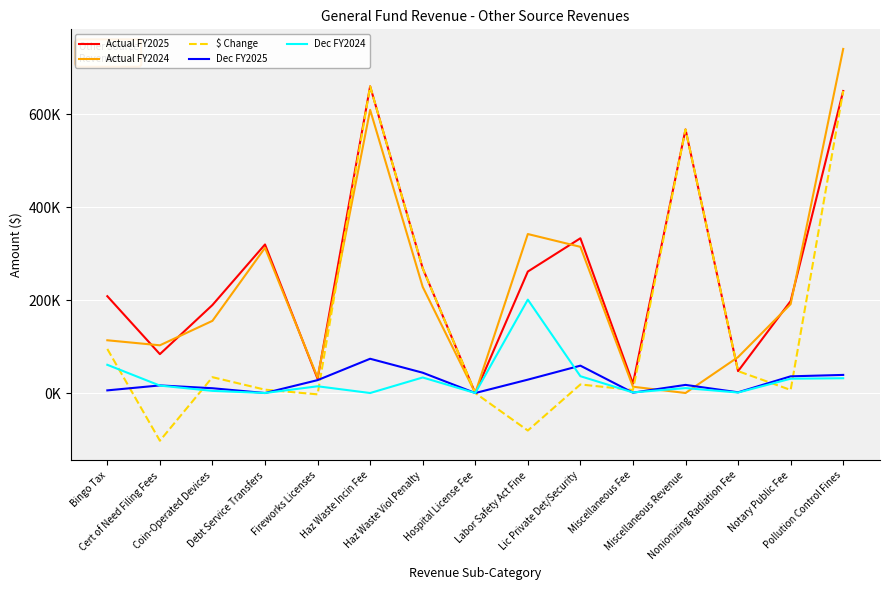

At which category is the sum across all series the highest?

Pollution Control Fines